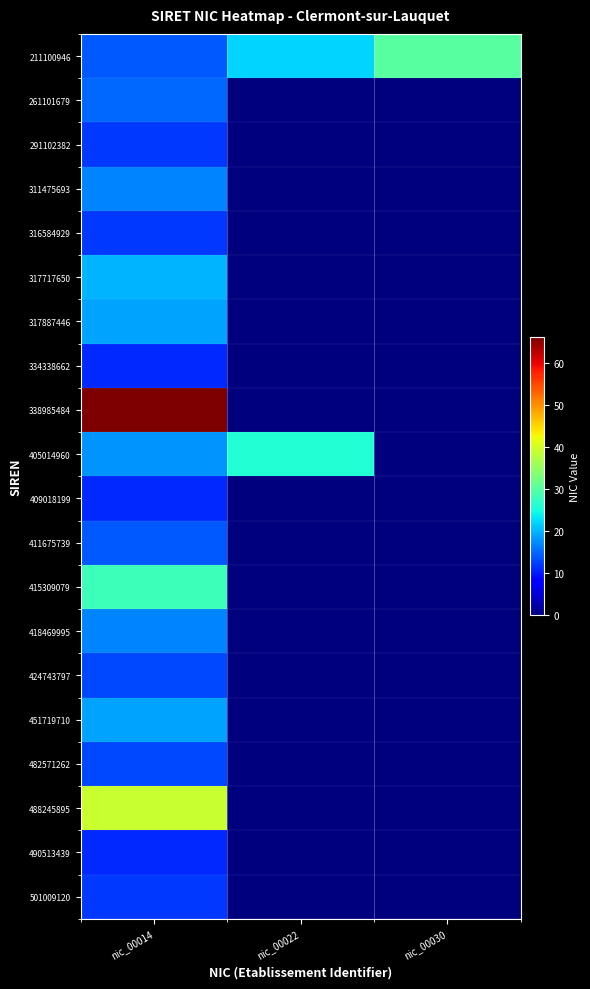

Which series changed the most between nic_00014 and nic_00022?

338985484